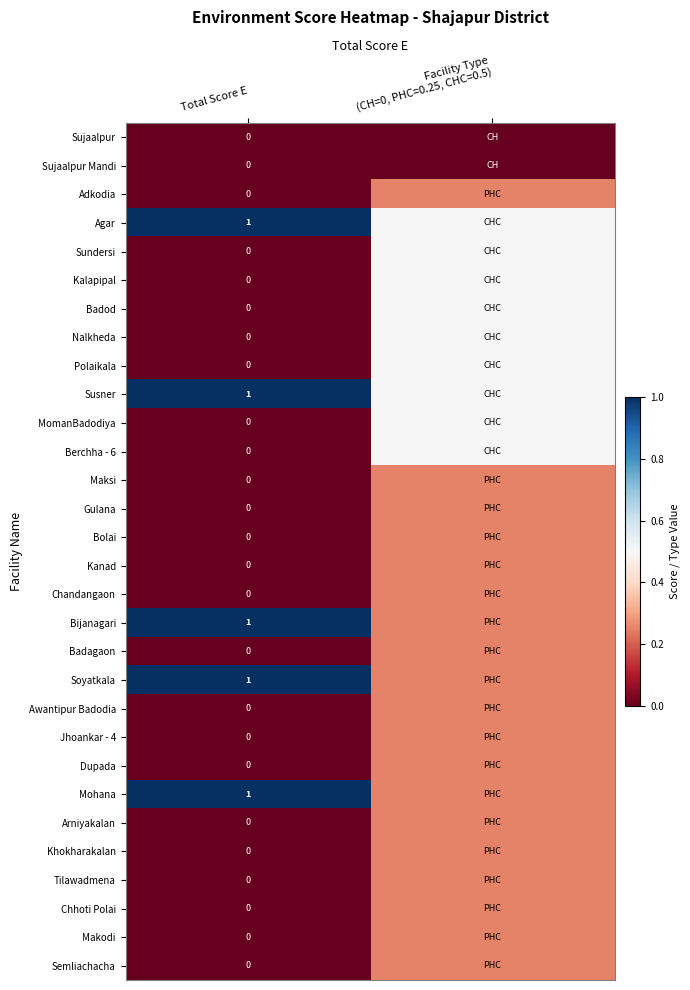

The Chandangaon series shows 0.4 at Facility Type (CH=0, PHC=0.25, CHC=0.5). True or false?

False